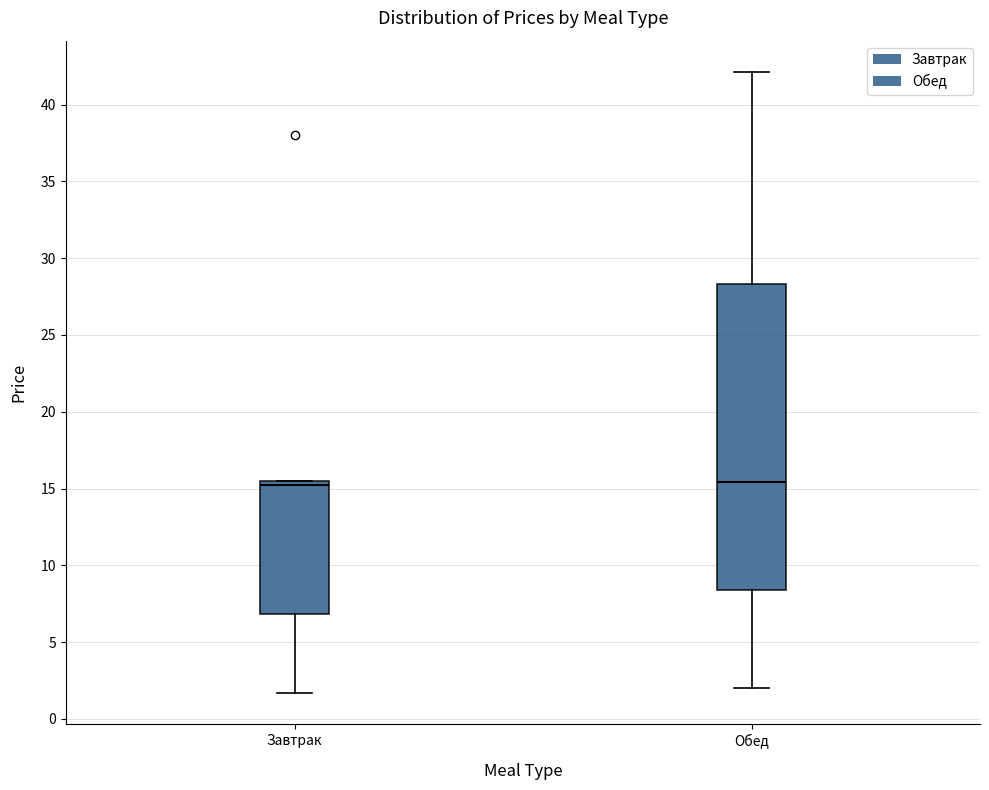

Reading left to right, transcribe this box plot: for each box, give where its median line is, the range the box spans, and where its two whiskers end, as read against the y-axis. The values are not printed on the chart, so give them approximately, as read against the axis.

Завтрак: median 15.5 (just below the box's upper edge), box 7.0 to 15.5, whiskers 1.5 to 15.5
Обед: median 15.5, box 8.5 to 28.5, whiskers 2.0 to 42.0